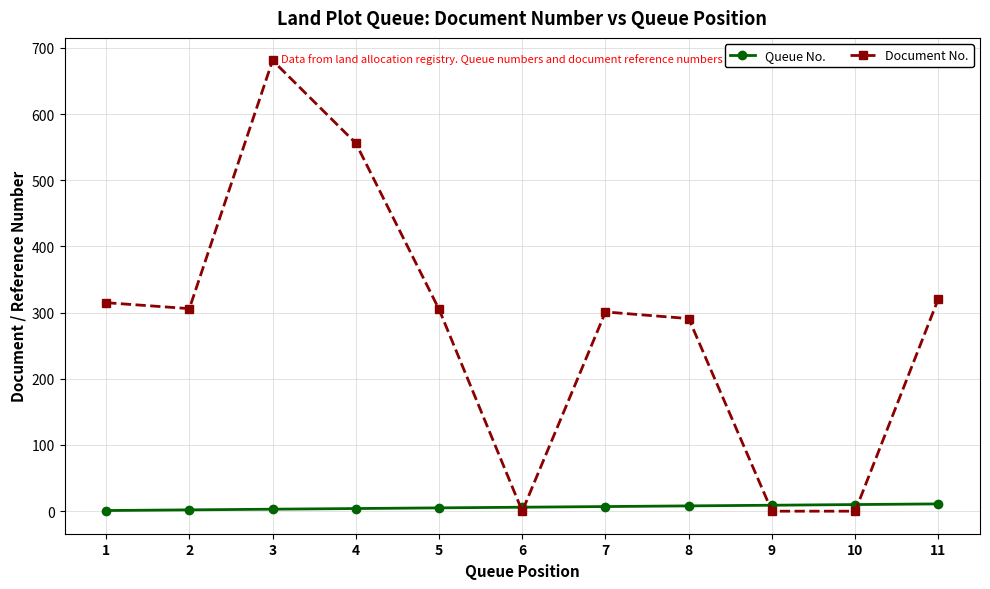

The Document No. series shows 556 at 4. True or false?

True